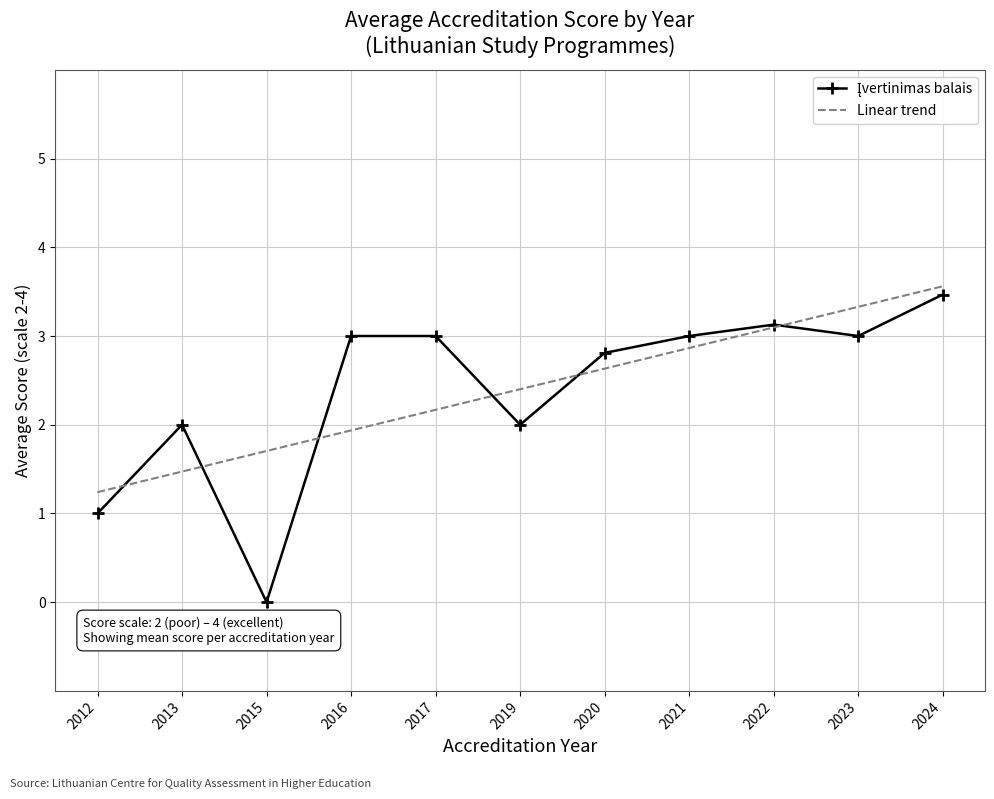

The Linear trend series shows 1.8 at 2021. True or false?

False